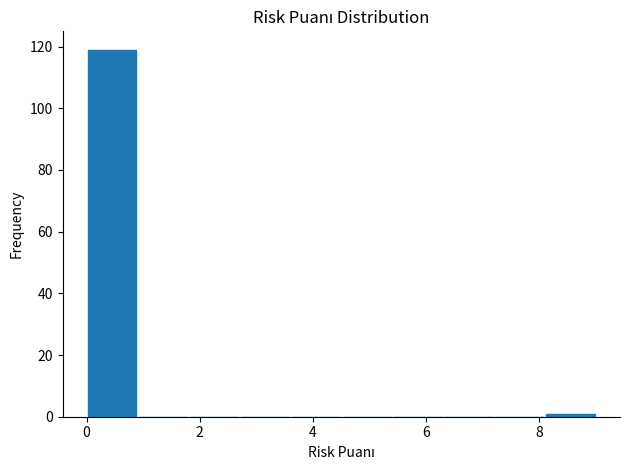

What is the height of the bar covering 0.0 to 0.9 on the x-axis? Neither the bar edges nor the heights are printed on the chart, so give them approximately, as read against the axes.

120